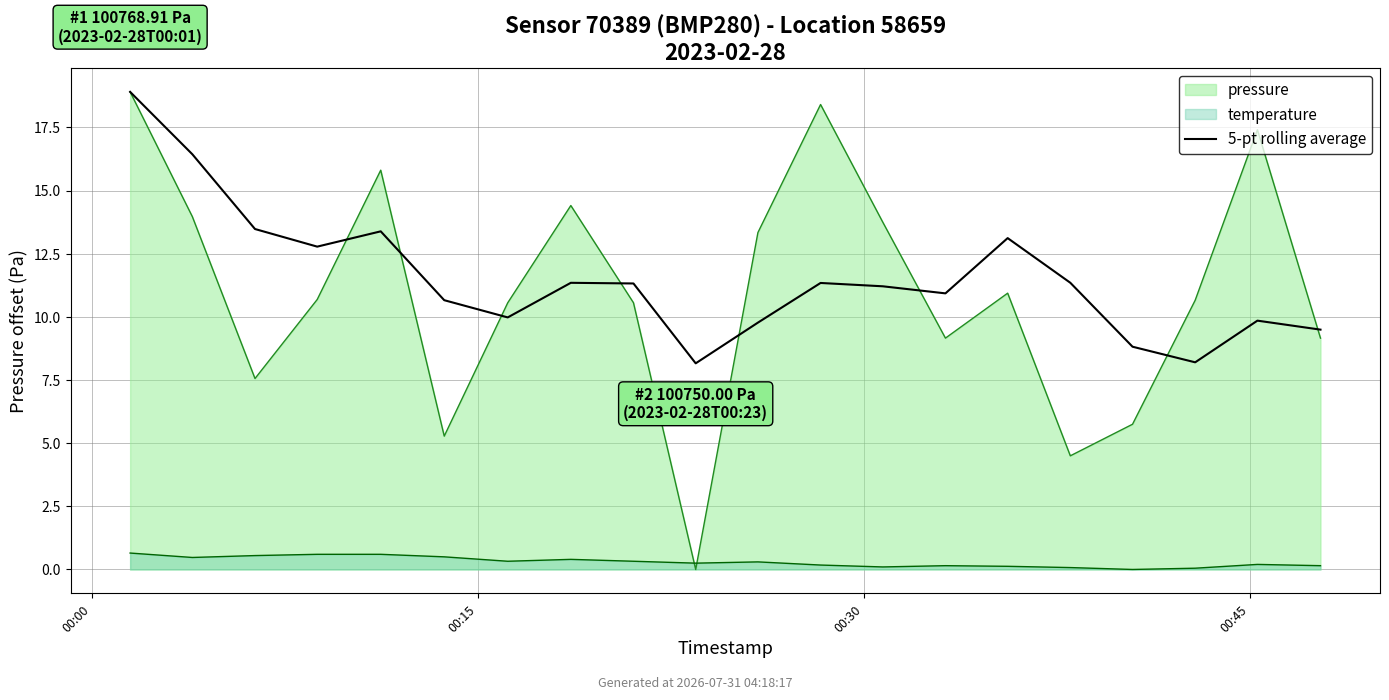

What value does the data have at 7?

11.4